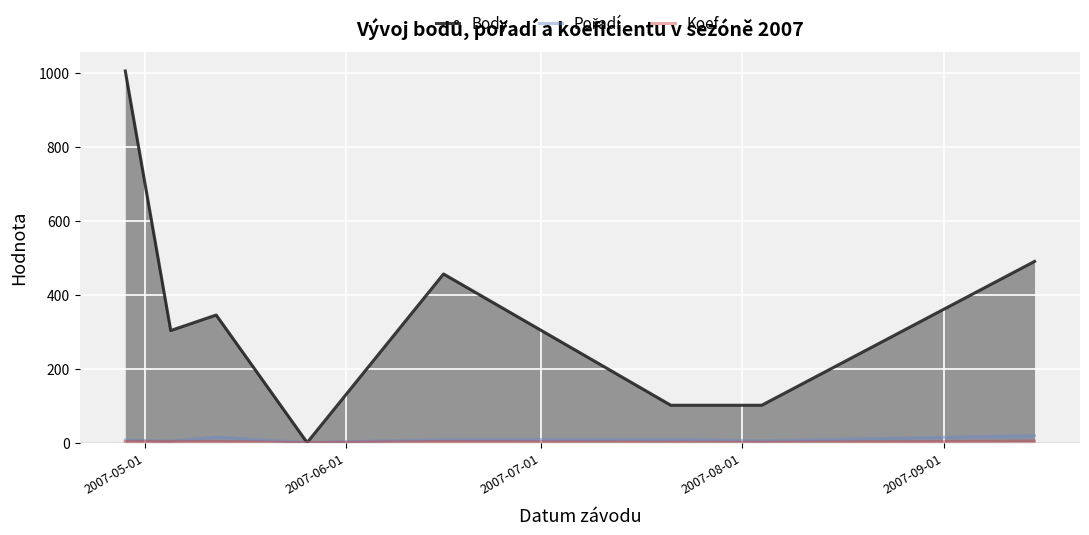

What is the maximum value shown in the chart?

1005